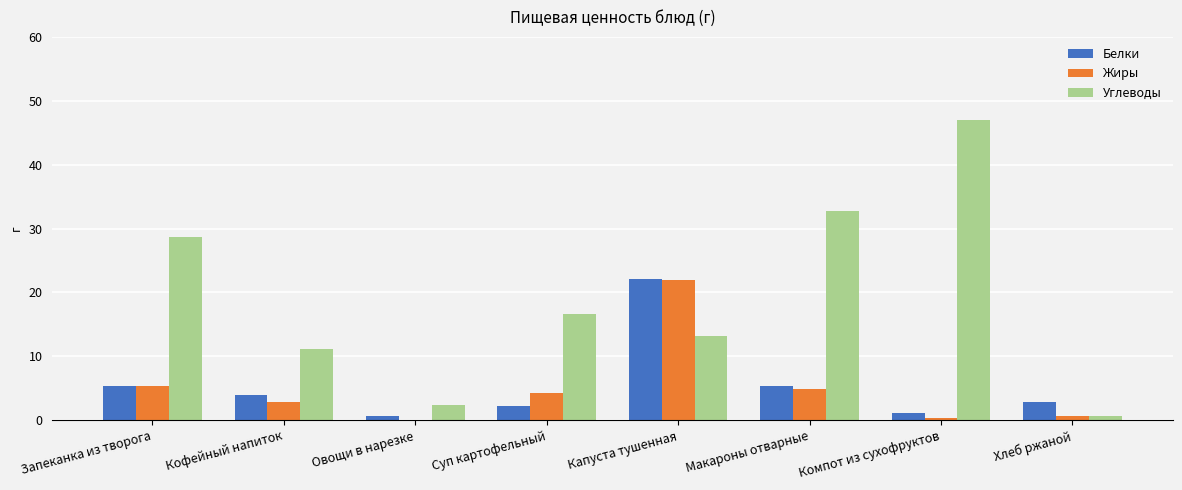

The value of Жиры at Суп картофельный is 6.6. True or false?

False